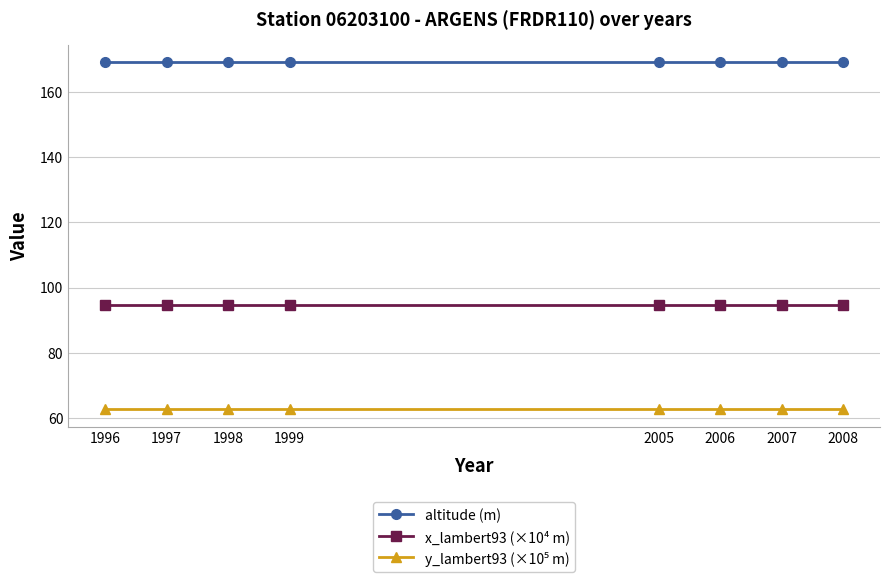

Does the chart display data point markers on the line(s)?

Yes